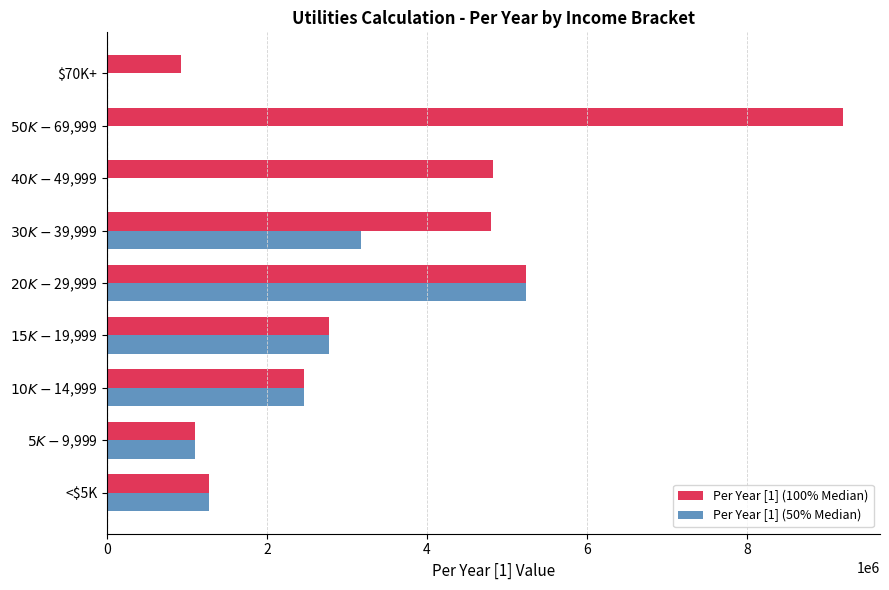

Which series has the largest total across all categories?

Per Year [1] (100% Median)